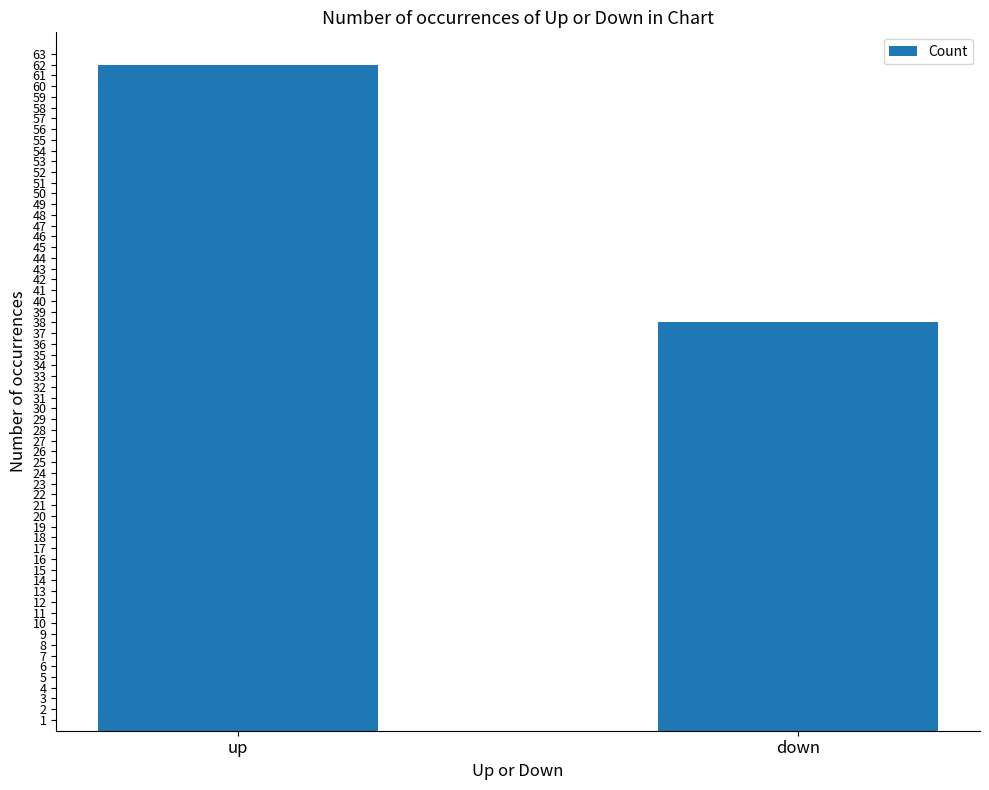

Reading left to right, list all the values displayed in this chart.

up=62	down=38